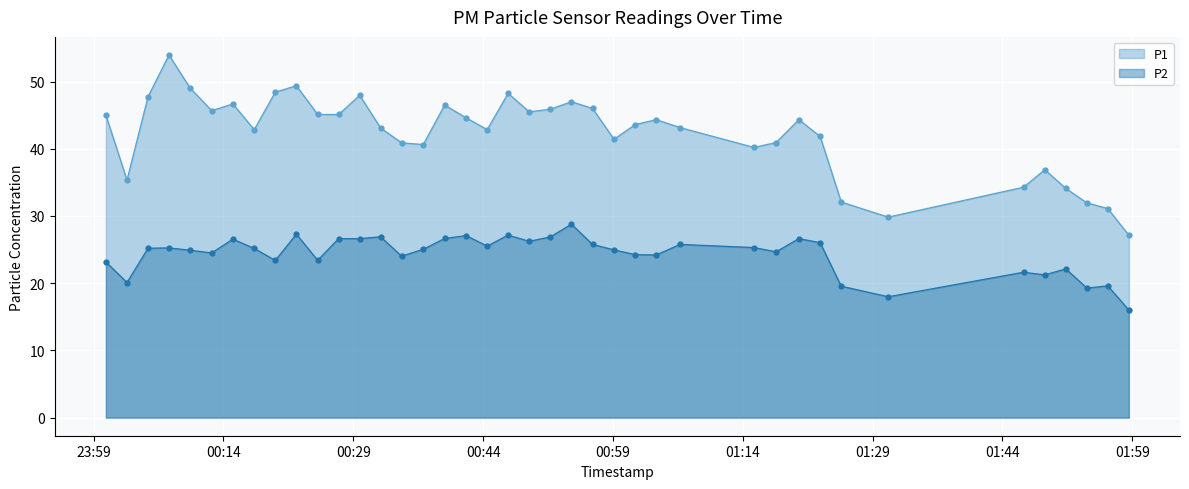

Which has a higher value, 2023-04-29T00:05:17 or 2023-04-29T00:46:53?

2023-04-29T00:46:53